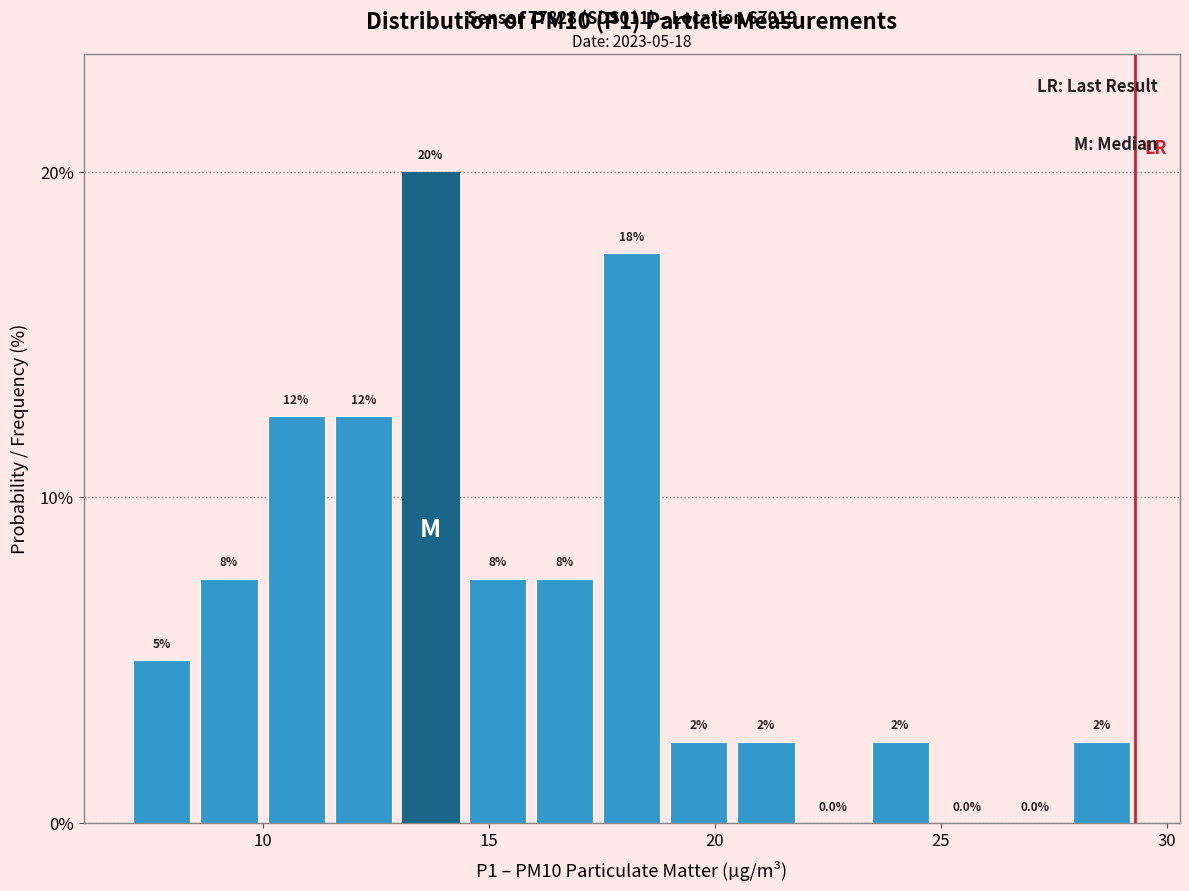

Read against the x-axis, roughly where is the centre of the tallest bar?

13.5